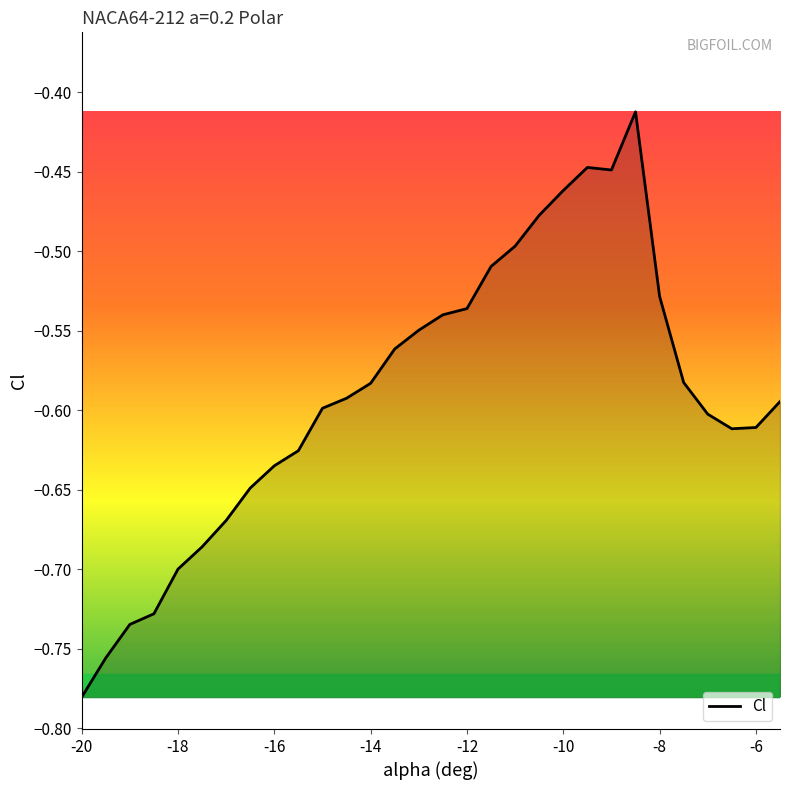

What is the difference between the maximum and minimum values?

0.4